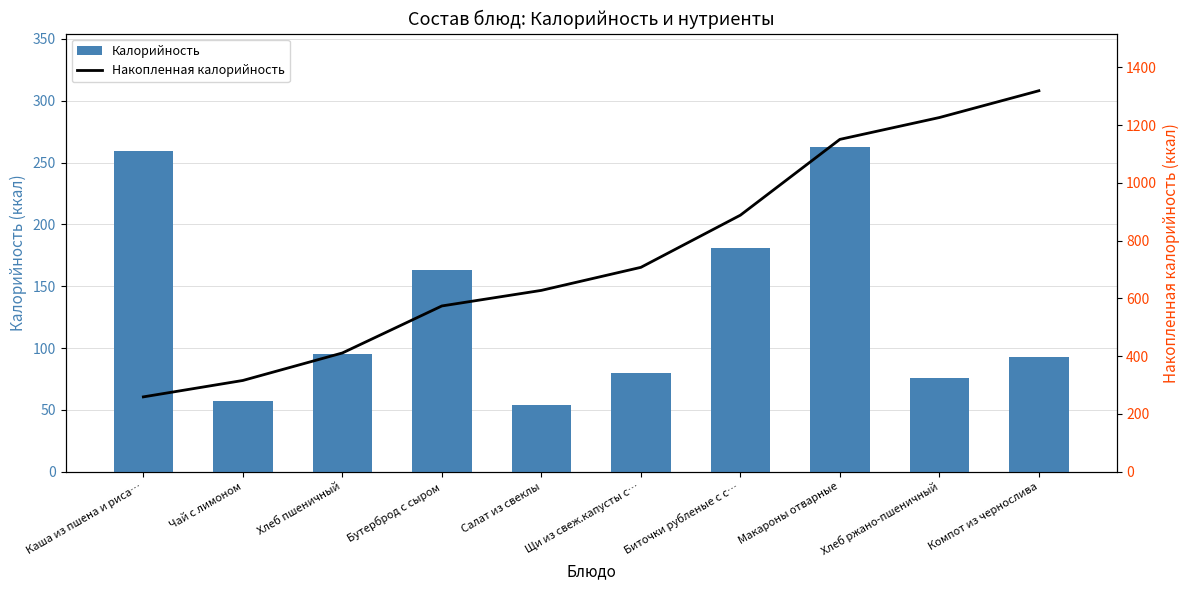

What is the highest value of the Калорийность series?

262.5